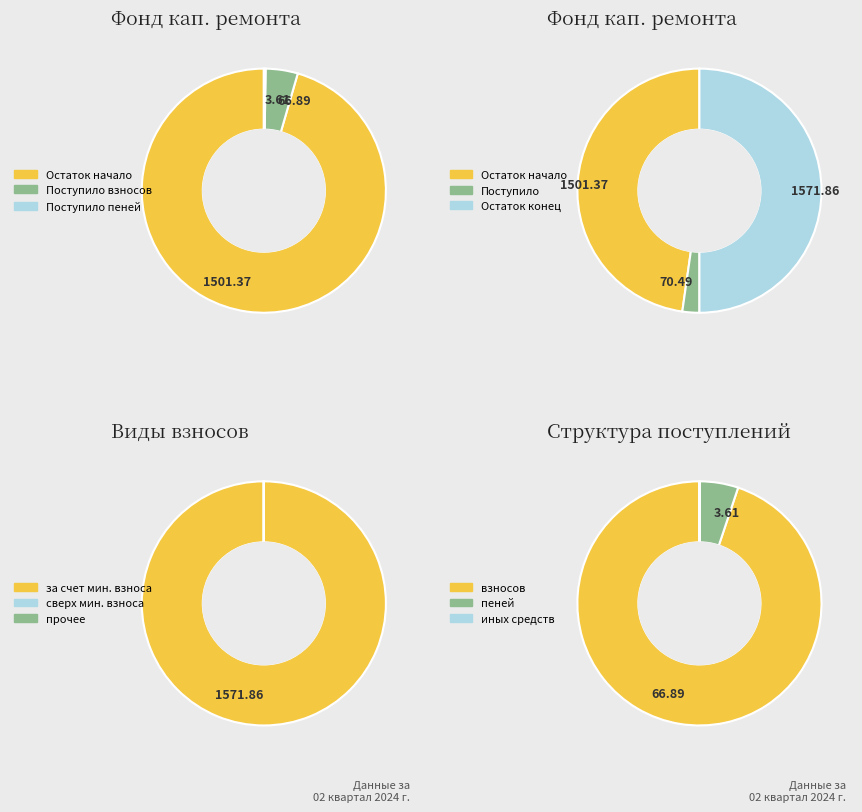

Count the number of slices in the pie.

3